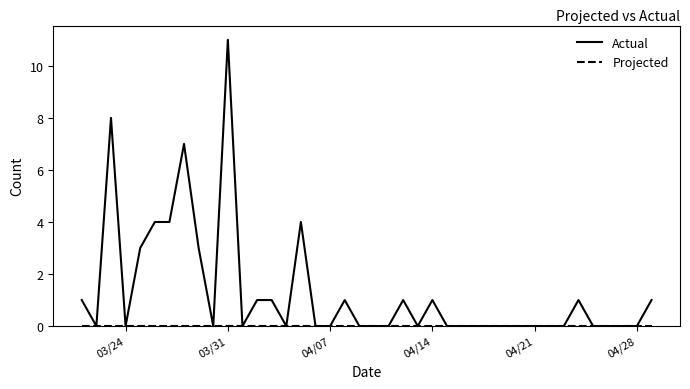

Which series has the largest total across all categories?

Actual